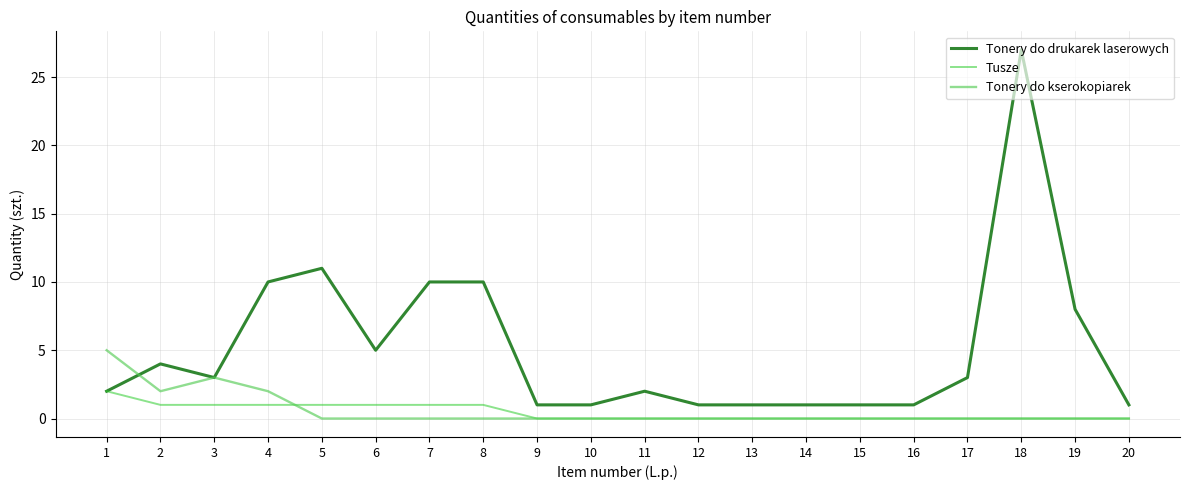

Rank the series by their maximum value, from highest to lowest.

Tonery do drukarek laserowych, Tonery do kserokopiarek, Tusze